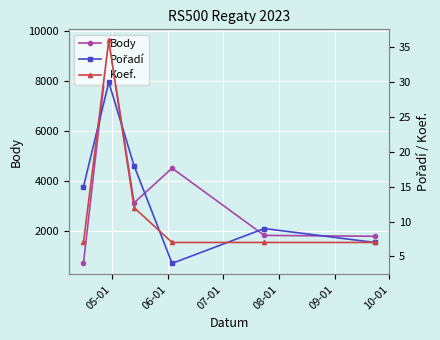

What is the minimum value for Body?

707